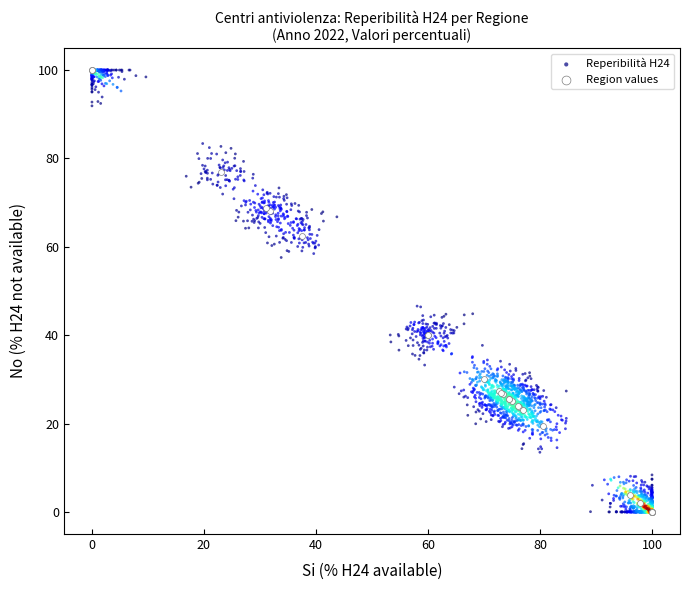

Which series has the widest spread of Y values?

Reperibilità H24